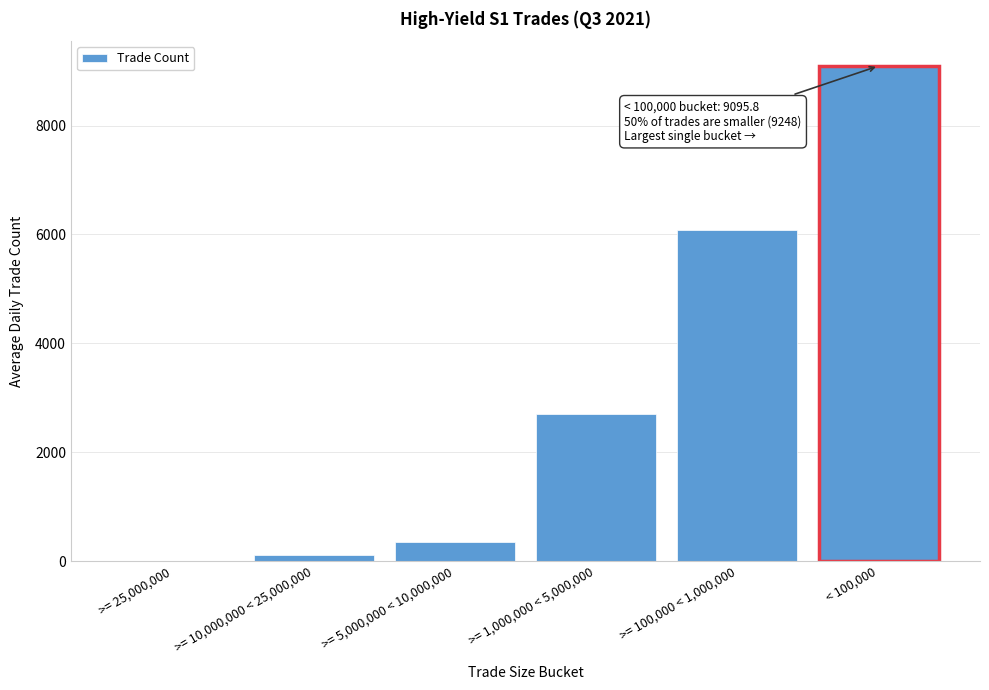

What is the sum of the values at >= 1,000,000 < 5,000,000 and >= 5,000,000 < 10,000,000?

3042.4